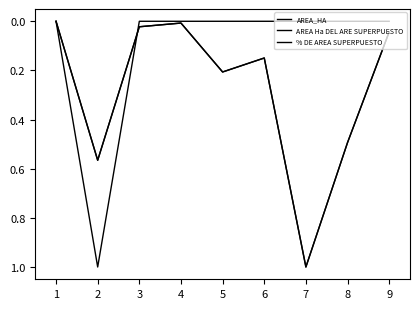

At which category does AREA Ha DEL ARE SUPERPUESTO reach its first local valley?

4